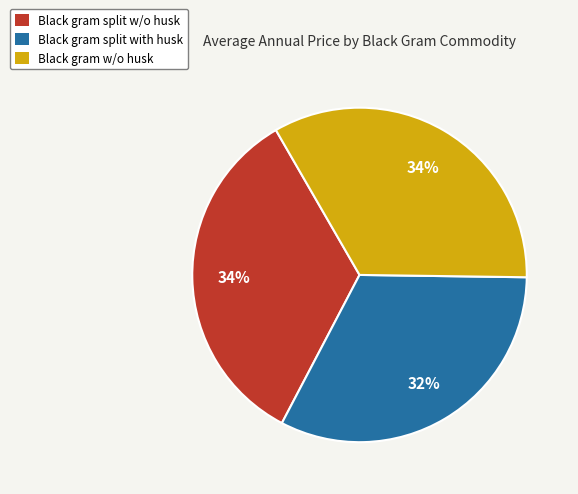

Is the sum of Black gram split with husk and Black gram split w/o husk greater than half?

Yes